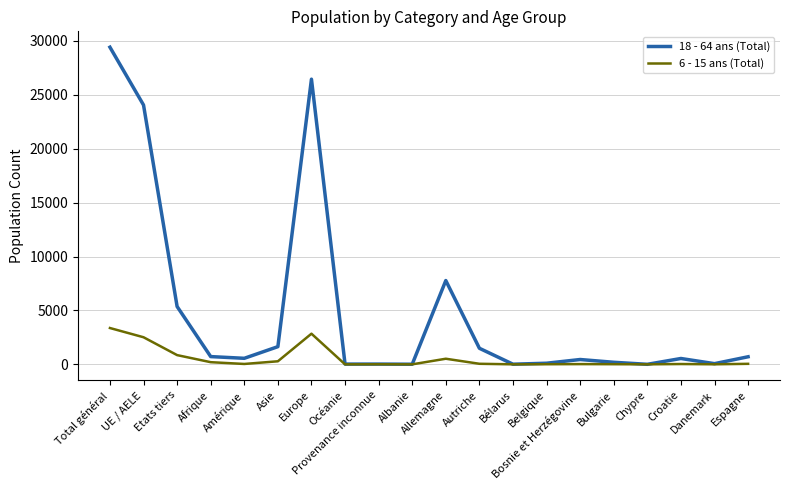

At Etats tiers, list the series in order from largest to smallest.

18 - 64 ans (Total), 6 - 15 ans (Total)